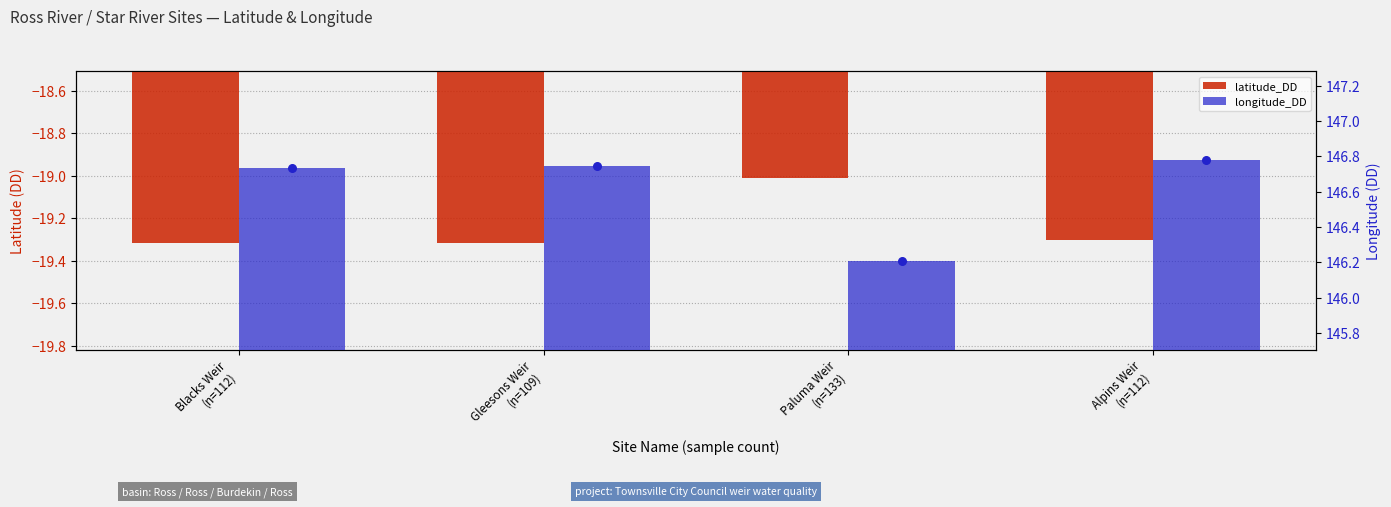

Is the value of latitude_DD at Gleesons Weir
(n=109) greater than the value of longitude_DD at Gleesons Weir
(n=109)?

No